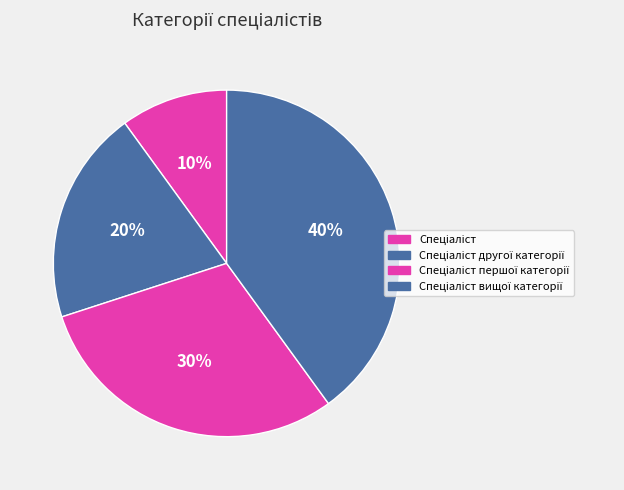

How many segments does this pie chart have?

4